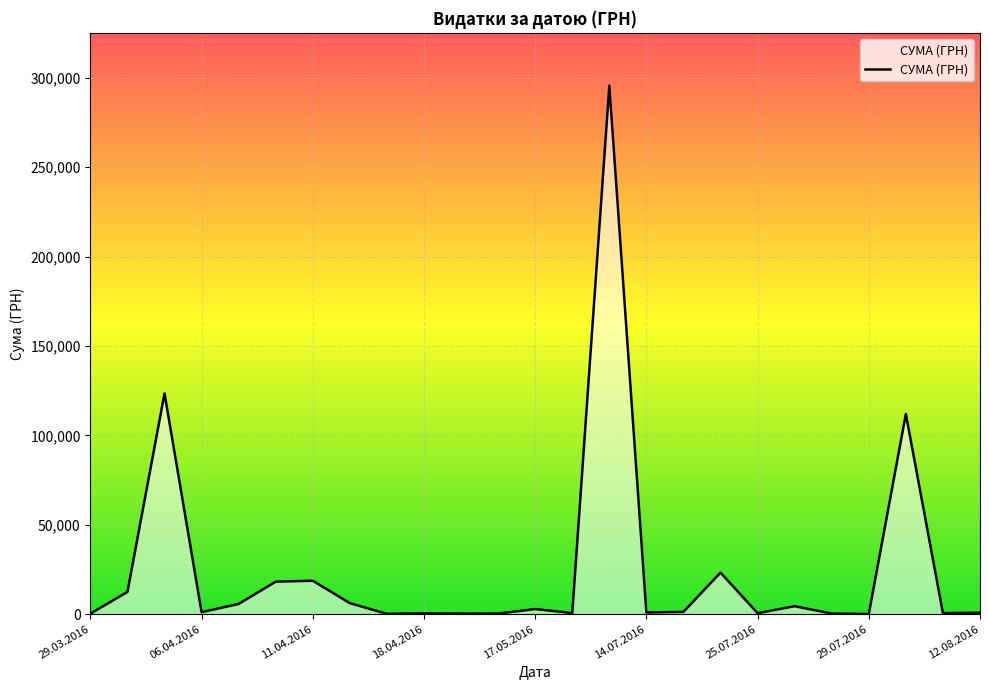

What is the greatest value displayed?

295638.6